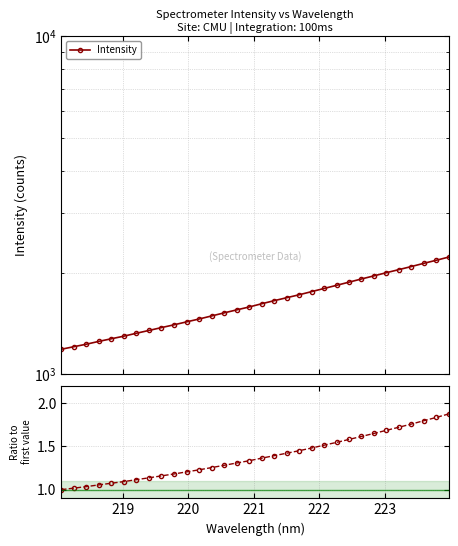

True or false: Intensity has a value of 2744.4 at 14.

False